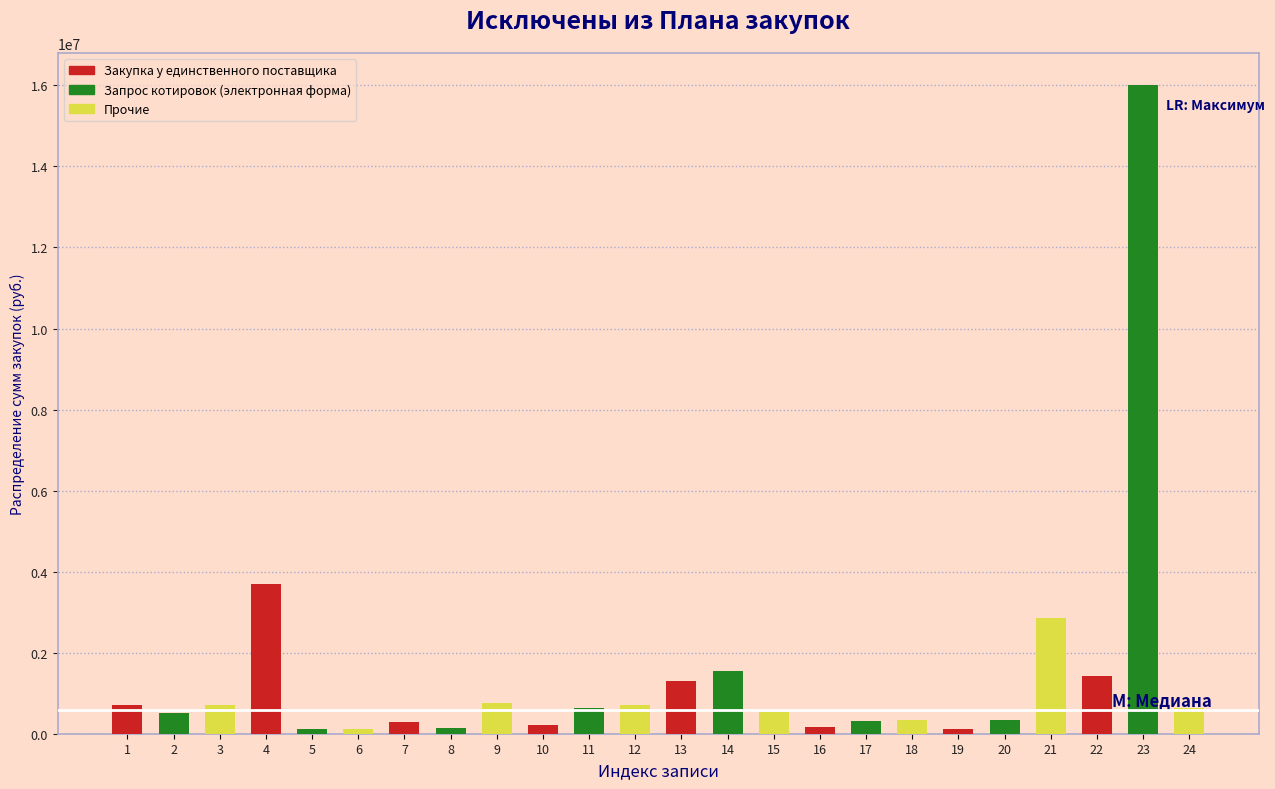

What is the greatest value displayed?

16000000.0